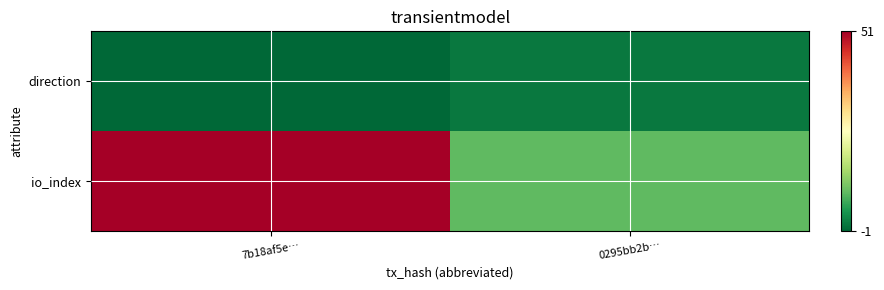

Reading left to right, what are all the values shown in this chart?

direction: 7b18af5e…=-1	0295bb2b…=1
io_index: 7b18af5e…=51	0295bb2b…=9